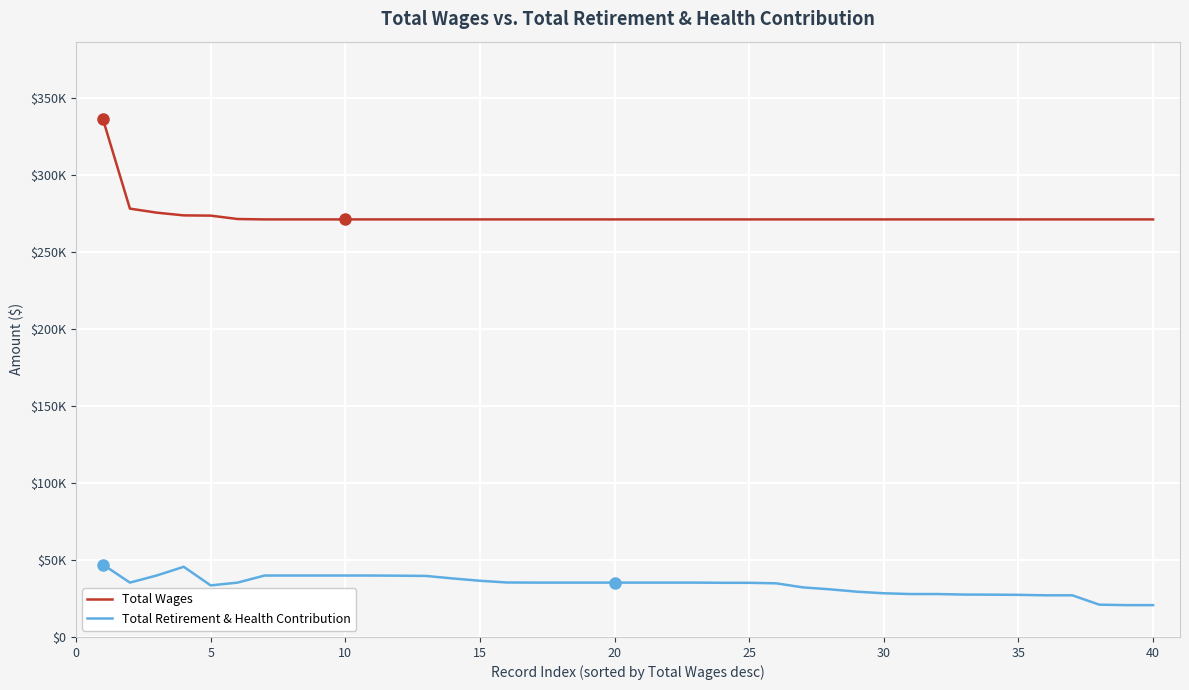

Which series has the widest spread of values?

Total Wages